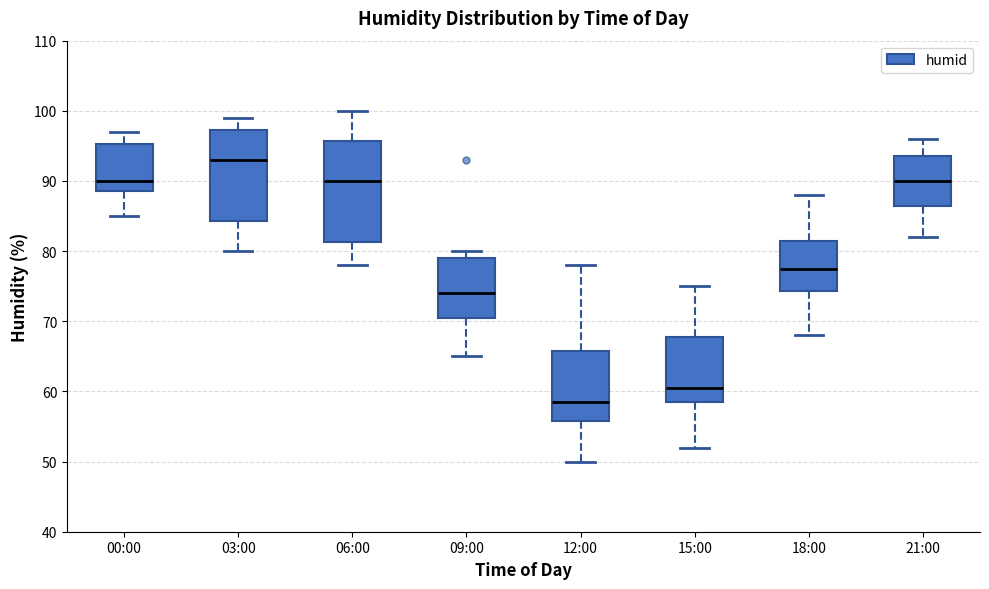

Which box's median line is the lowest?

12:00